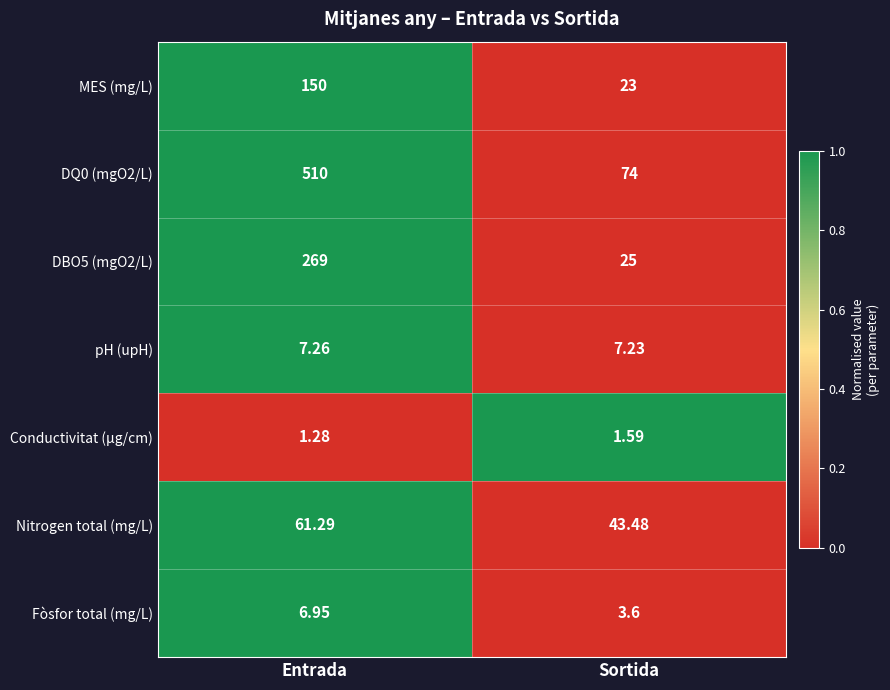

At which category is the sum across all series the highest?

Entrada